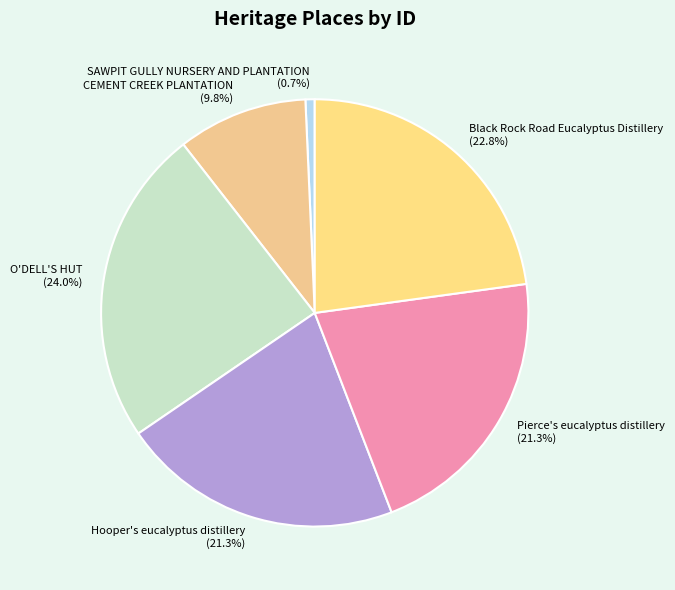

To the nearest percent, what is the difference between the CEMENT CREEK PLANTATION and SAWPIT GULLY NURSERY AND PLANTATION slice percentages?

9%